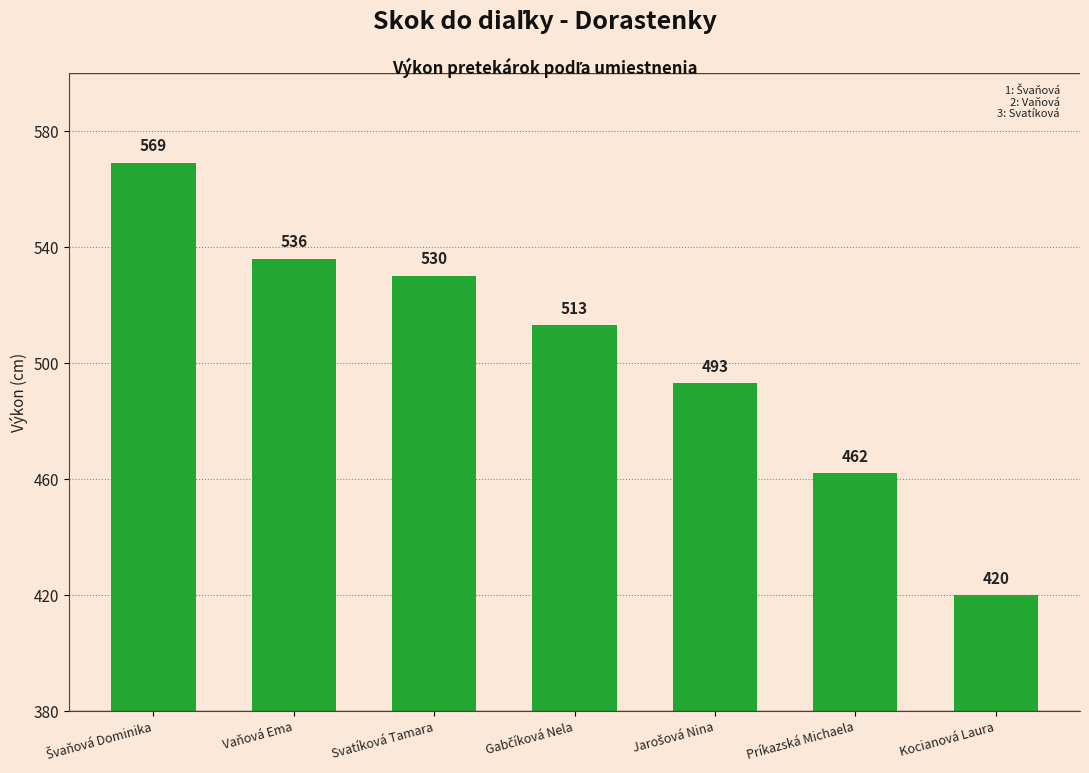

Are the bars grouped side by side (vs. stacked)?

No